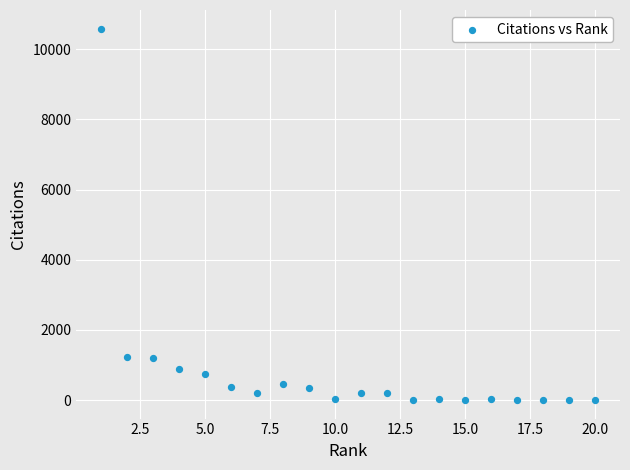

What is the range of Y values (max minus min)?

10588